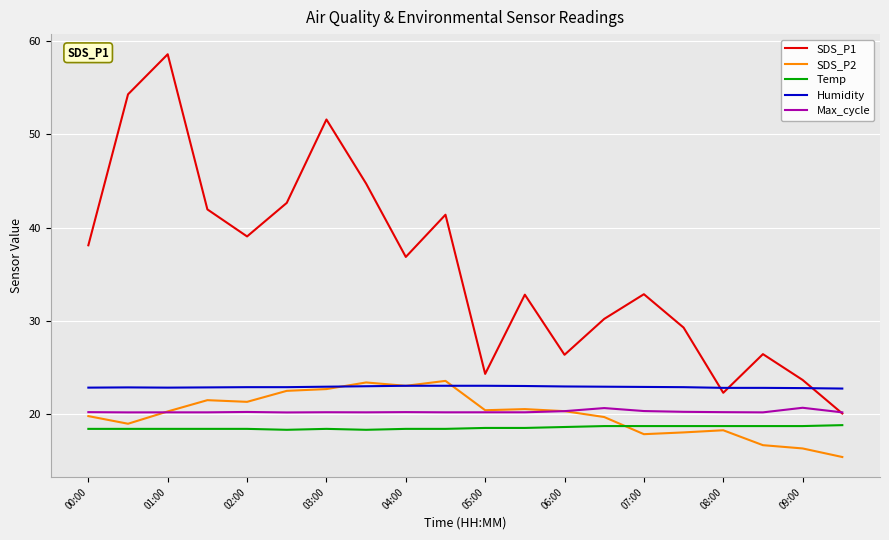

At how many categories does at least one series exceed 55?

1